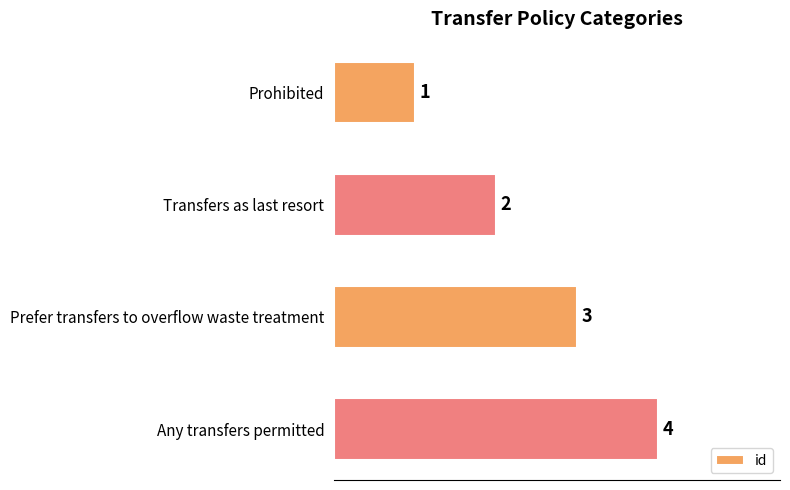

Where is the data nearest to the value 2?

Transfers as last resort